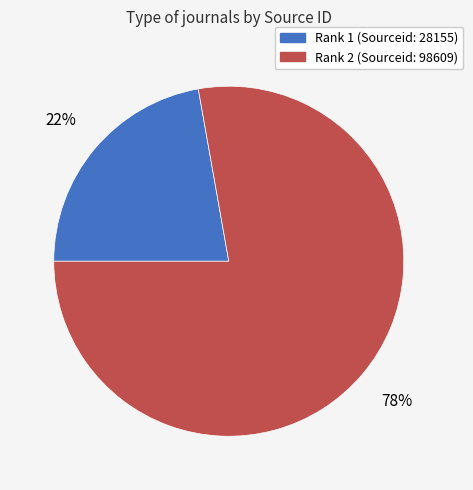

Does any single category account for the majority?

Yes